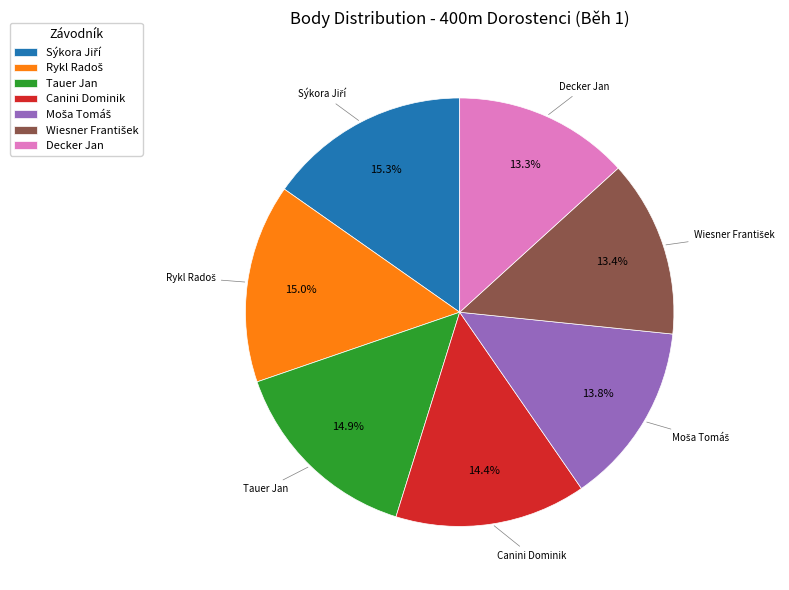

What percentage is NOT represented by Canini Dominik?

85.6%